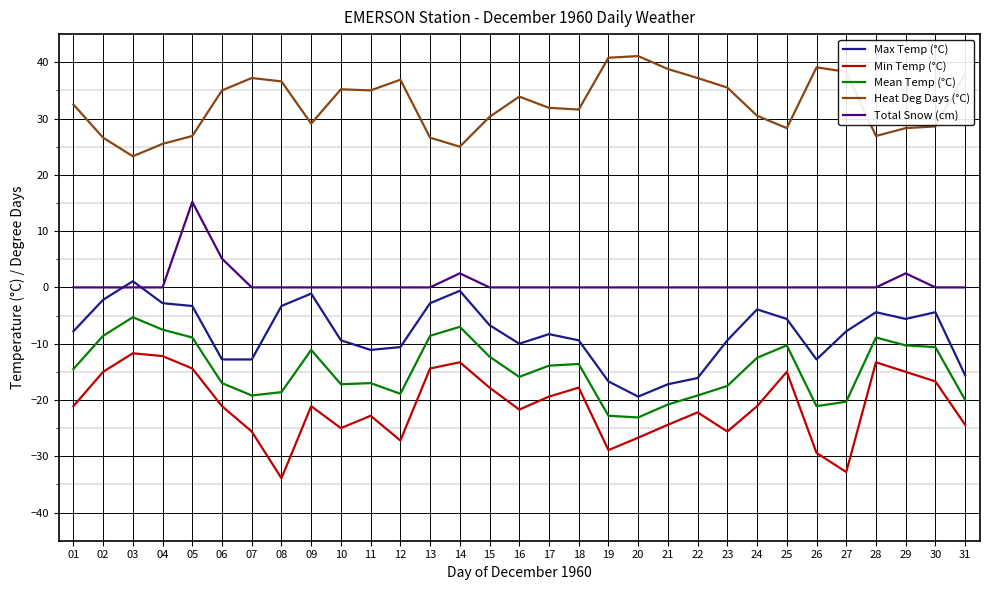

What is the minimum value for Min Temp (°C)?

-33.9